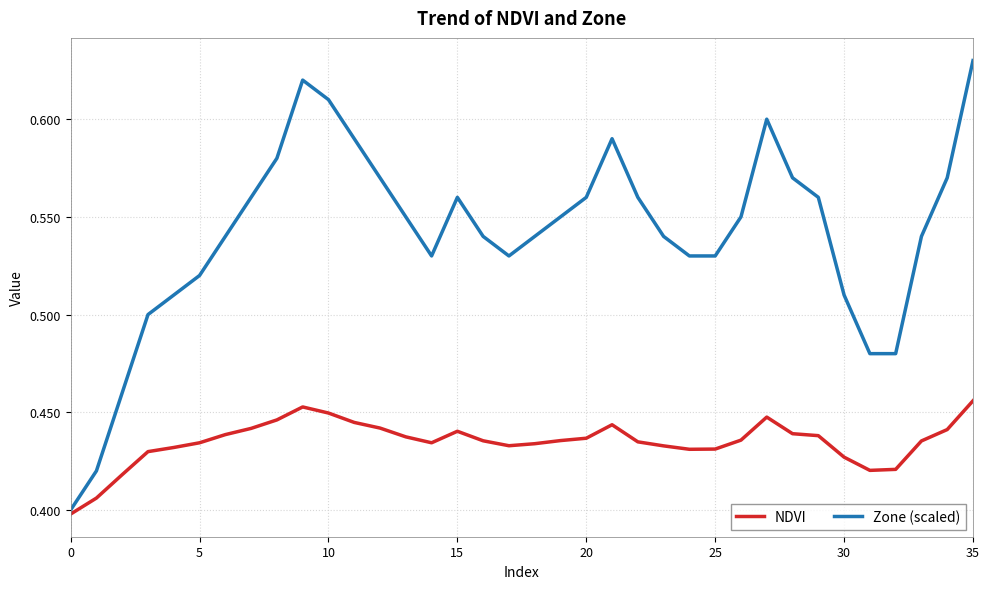

Rank the series by their average value, from highest to lowest.

Zone (scaled), NDVI